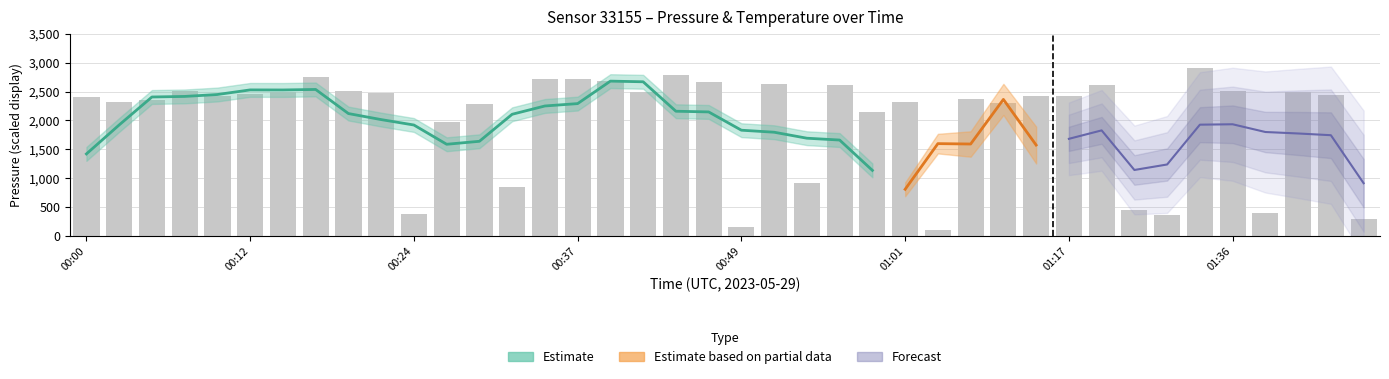

Reading left to right, what are all the values shown in this chart?

00:00=2409.3	00:02=2326.8	00:05=2355.1	00:07=2511.8	00:10=2423.5	00:12=2458.4	00:15=2492.9	00:17=2754.8	00:20=2506.2	00:22=2467.8	00:24=369.4	00:27=1969.6	00:29=2284.9	00:32=836.6	00:34=2725.4	00:37=2712.1	00:39=2688.8	00:42=2491.0	00:44=2785.5	00:46=2668.0	00:49=159.3	00:51=2628.8	00:54=906.0	00:56=2610.3	00:59=2149.0	01:01=2315.9	01:04=100.0	01:06=2374.3	01:09=2295.8	01:12=2420.3	01:17=2426.1	01:23=2613.8	01:29=438.8	01:31=367.0	01:33=2900.0	01:36=2509.4	01:38=387.8	01:41=2497.7	01:43=2432.8	01:46=297.8